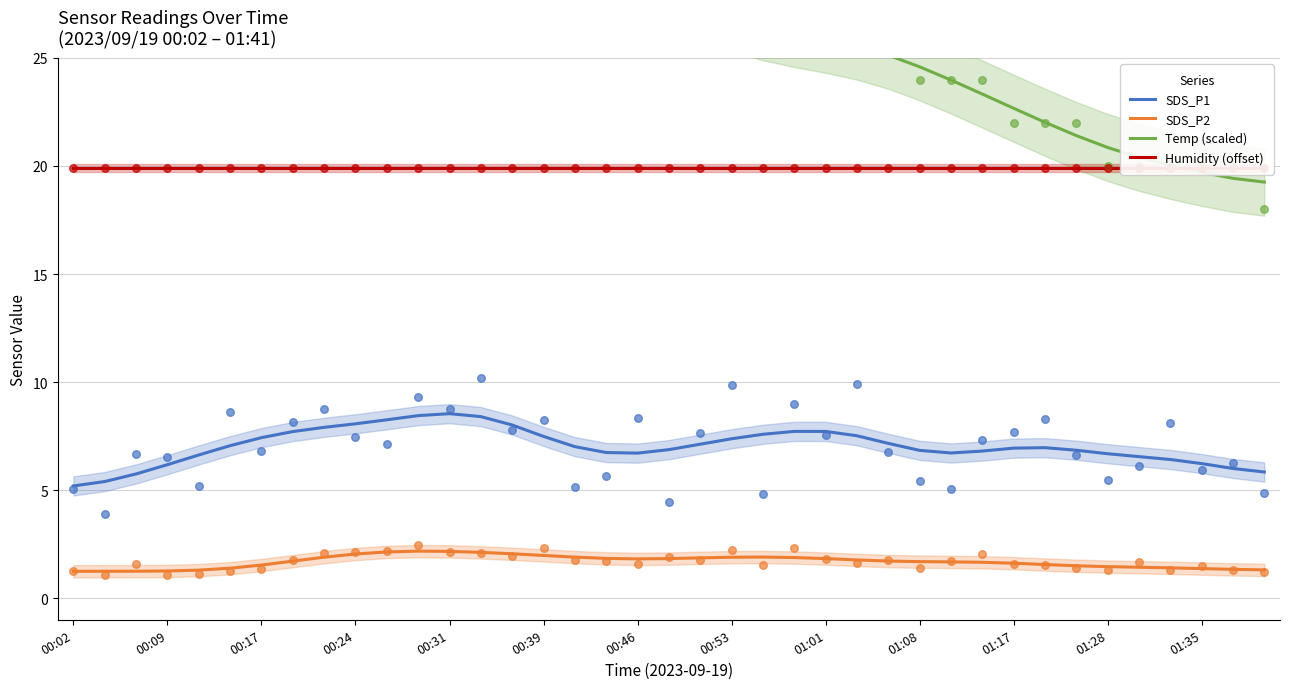

True or false: SDS_P1 and SDS_P2 intersect in this chart.

False